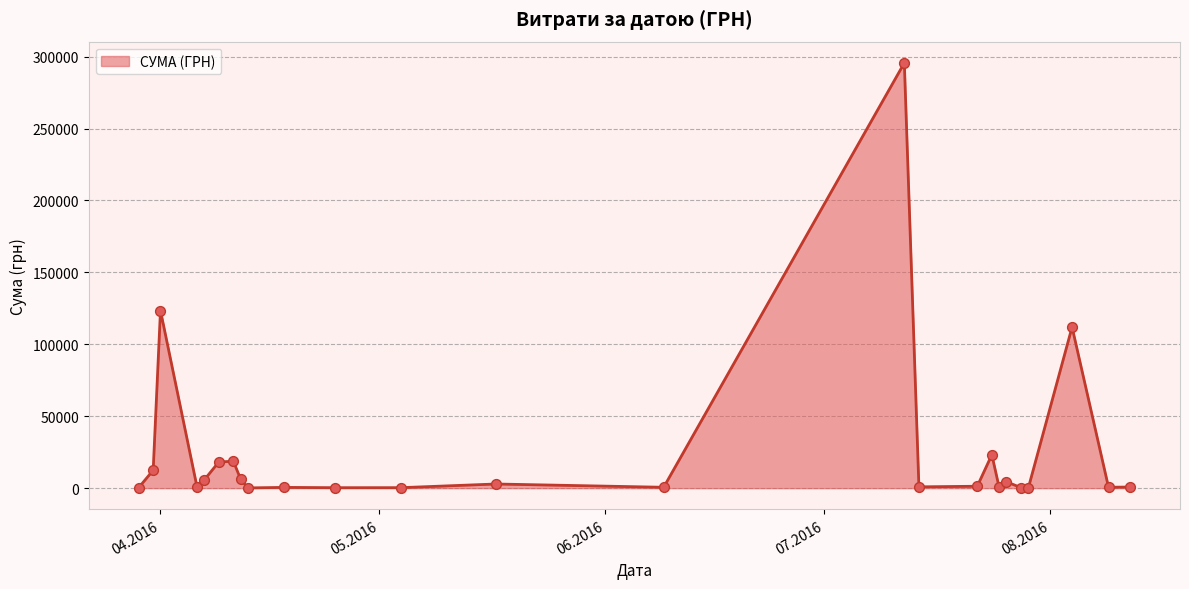

What is the greatest value displayed?

295638.6